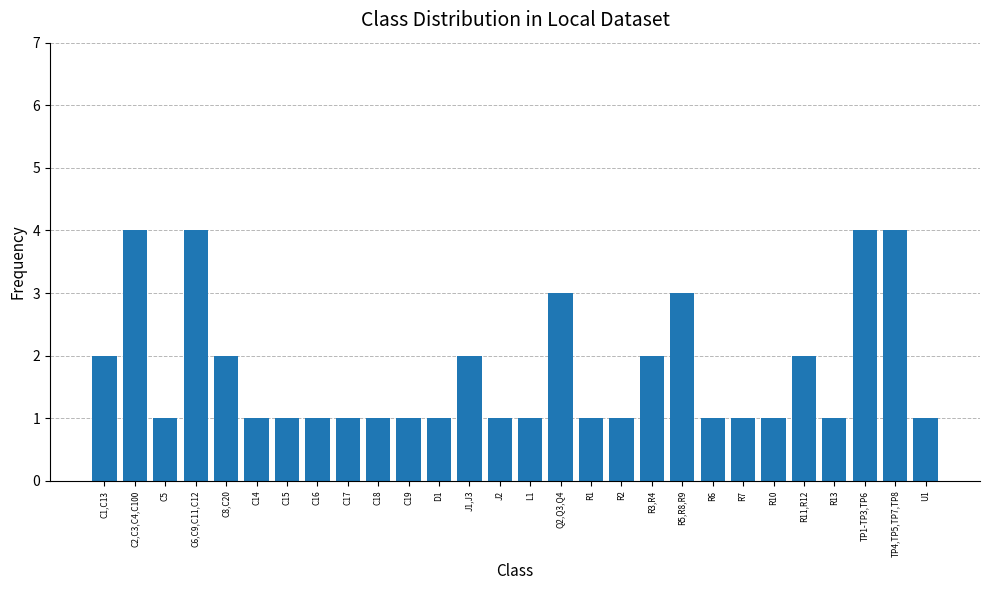

What is the sum of all values?

49